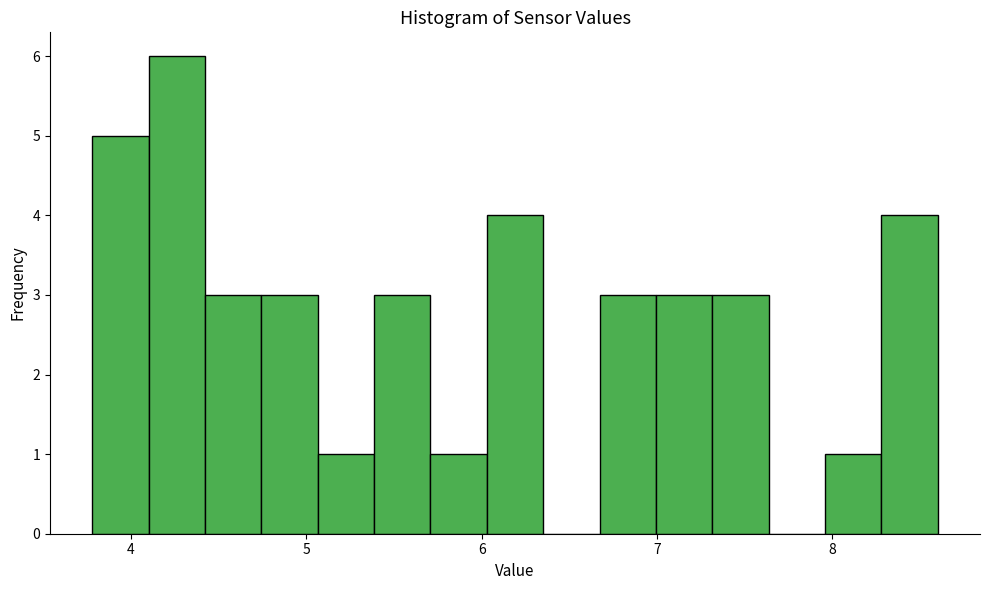

Read against the x-axis, roughly where is the centre of the tallest bar?

4.3